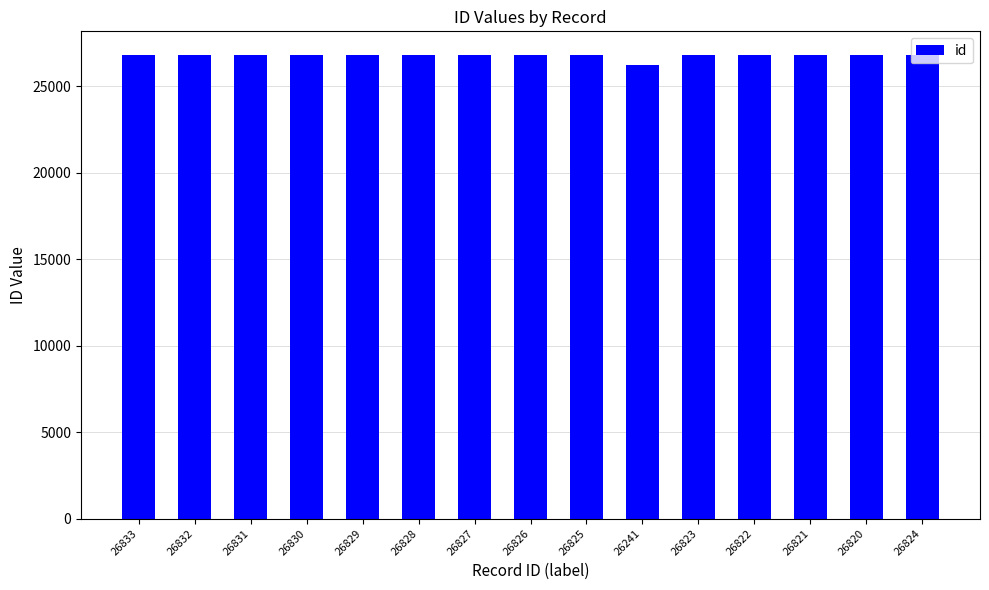

At which category does the chart reach its minimum across all series?

26241